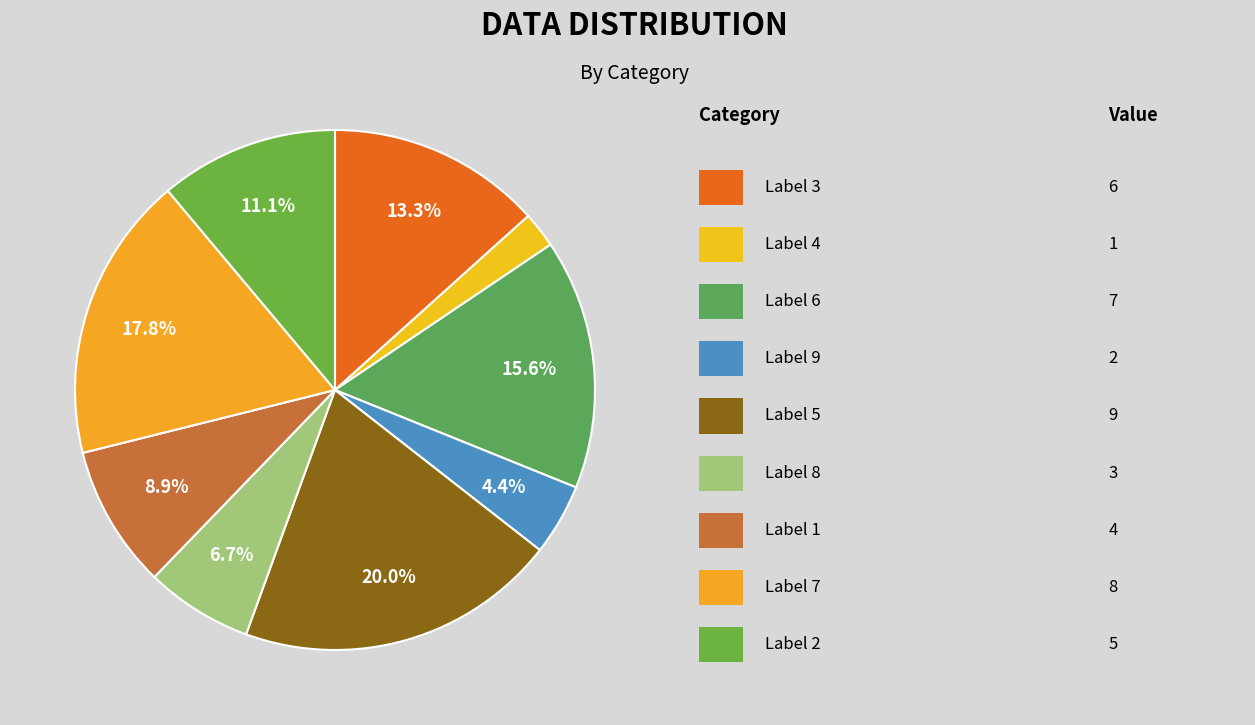

Which category has the smallest portion of the pie?

4